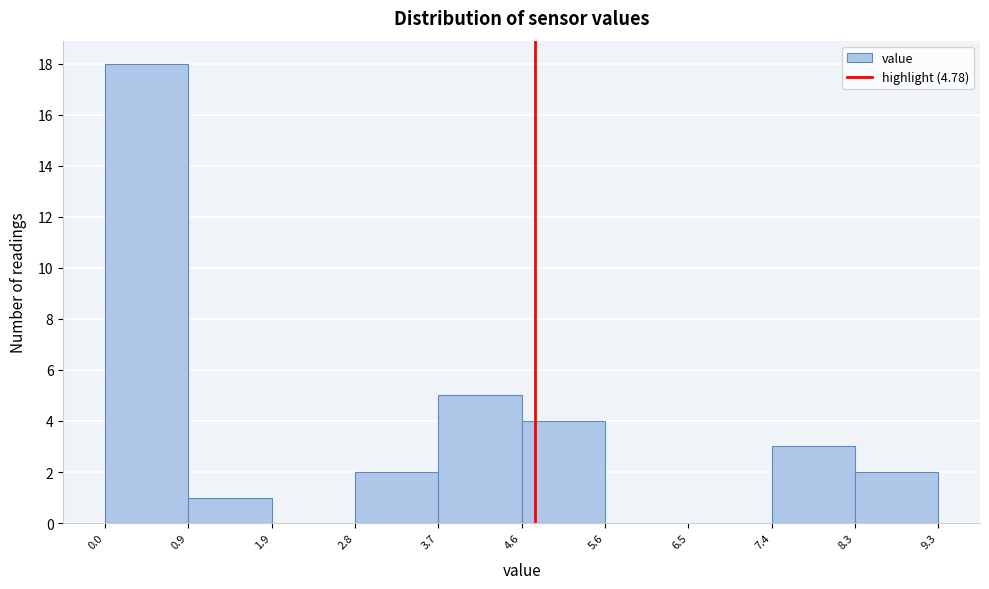

What is the height of the bar covering 2.8 to 3.7 on the x-axis? The values are not printed on the chart, so give them approximately, as read against the axis.

2